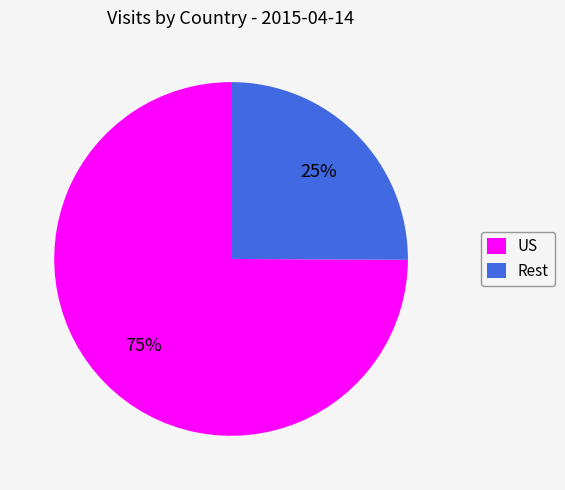

What is the ratio of the value at Rest to the value at US?

0.3